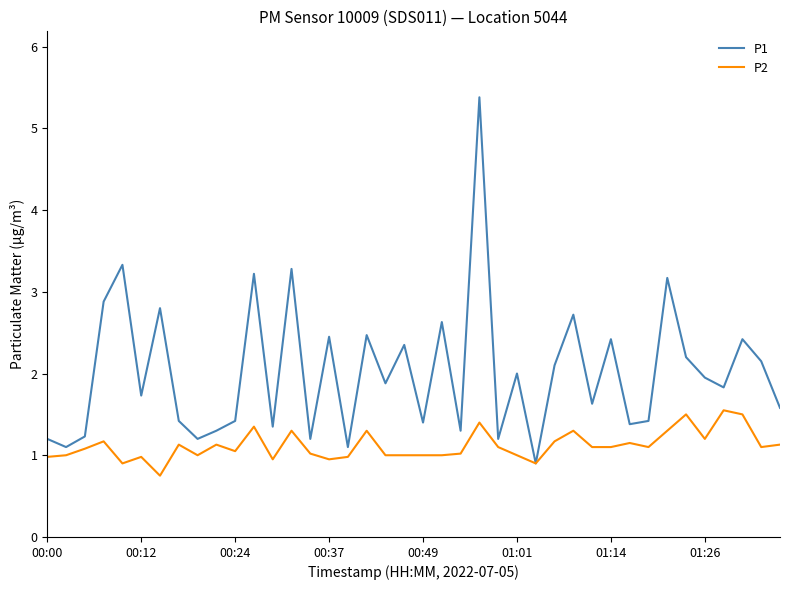

Which series has the largest range (max minus min)?

P1